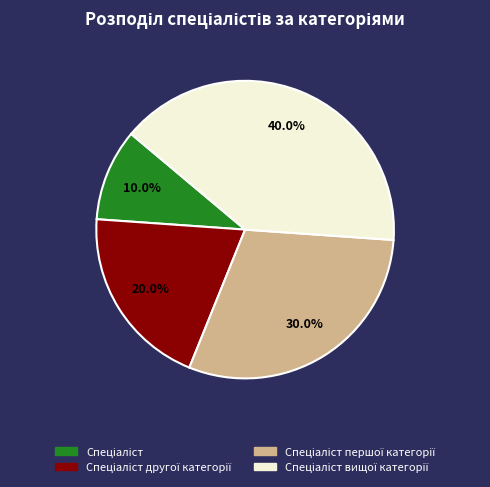

Is there a majority slice in this chart?

No